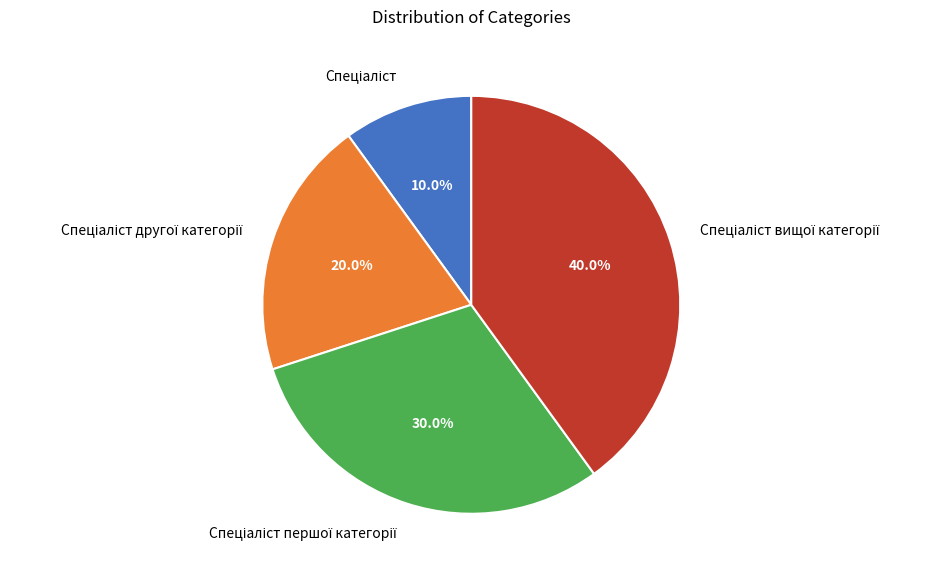

Is there any slice that represents more than half of the pie?

No